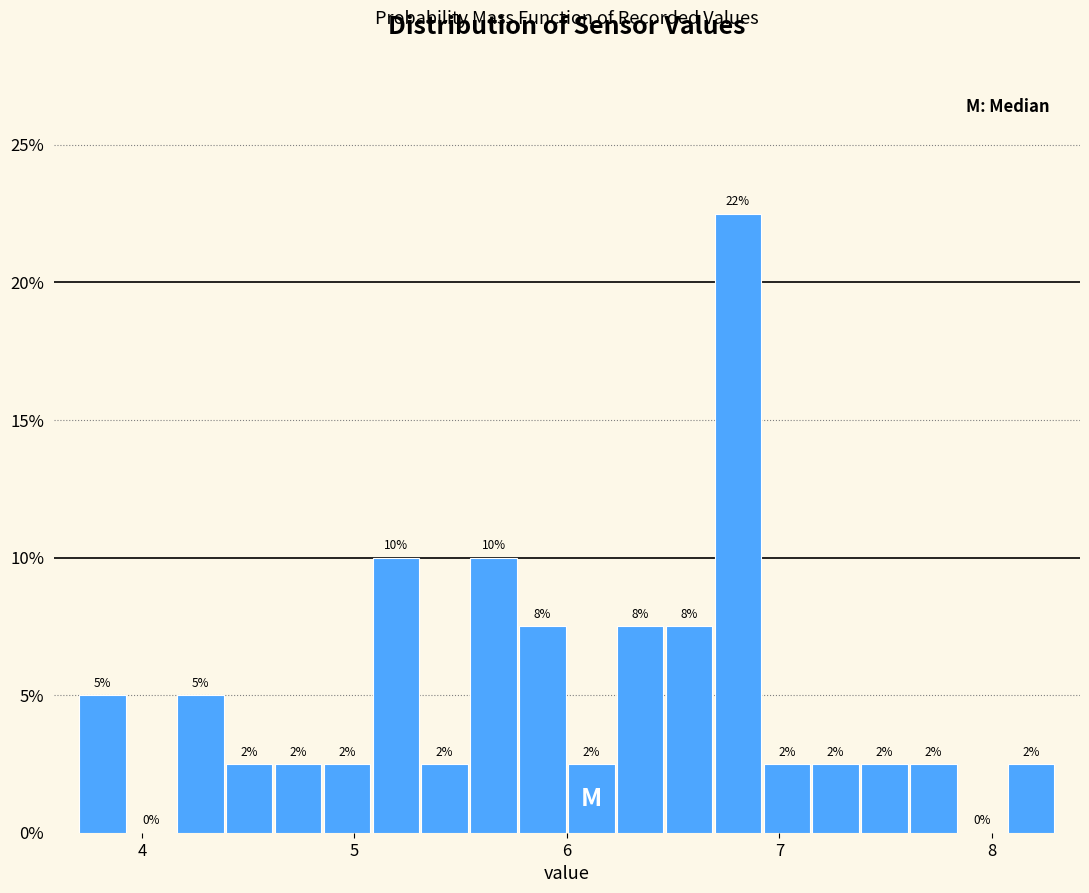

Around what value on the x-axis is the tallest bar? Give the approximate position of its centre, as read against the axis.

6.8